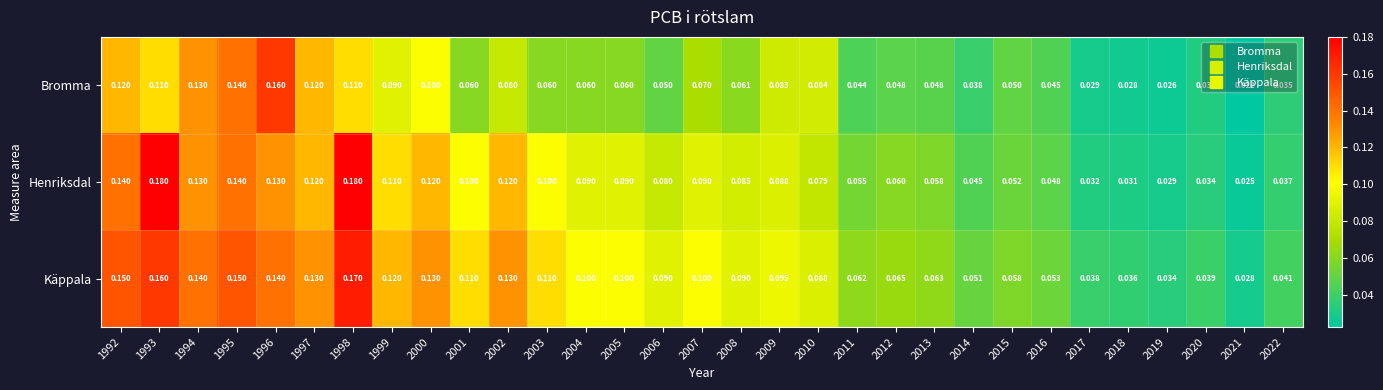

Is the value of Henriksdal at 1992 greater than the value of Bromma at 2010?

Yes